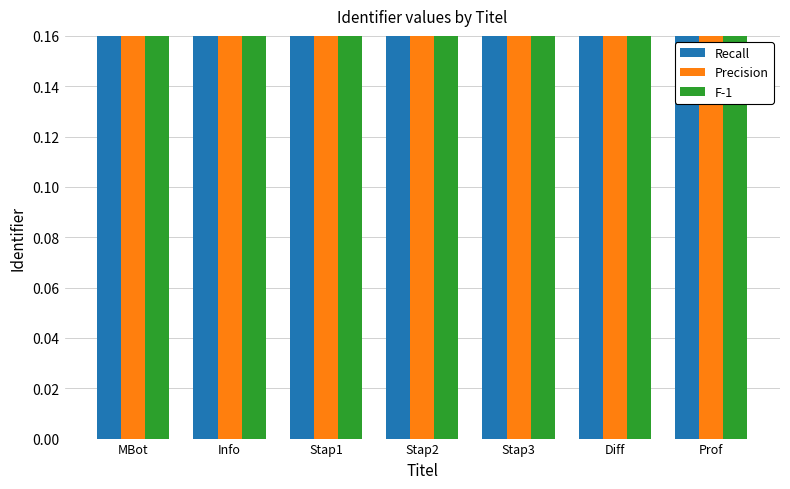

What position from the left is MBot?

1